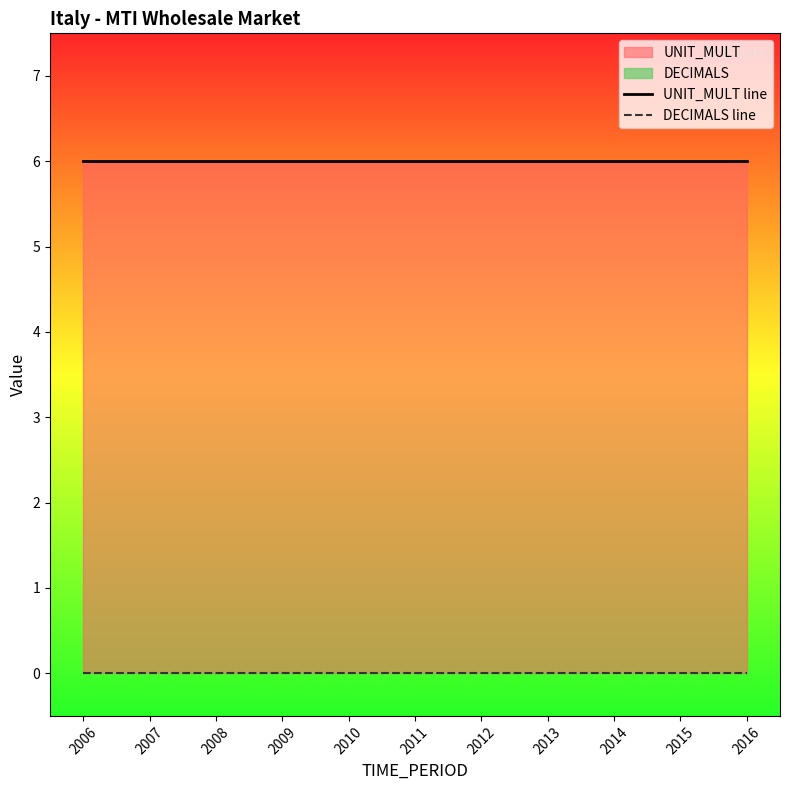

Reading right to left, transcribe all the data shown in this chart.

UNIT_MULT line: 2016=6	2015=6	2014=6	2013=6	2012=6	2011=6	2010=6	2009=6	2008=6	2007=6	2006=6
DECIMALS line: 2016=0	2015=0	2014=0	2013=0	2012=0	2011=0	2010=0	2009=0	2008=0	2007=0	2006=0